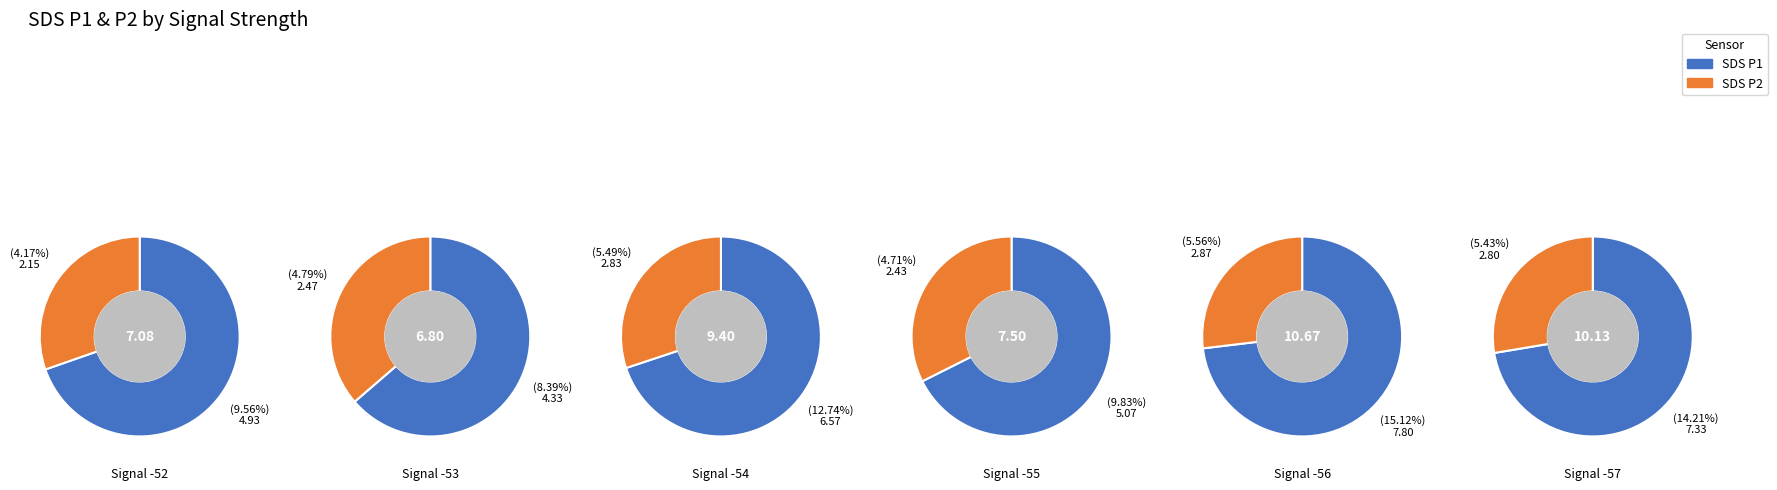

Combined, what portion of the pie is 0 and 2?

31.2%